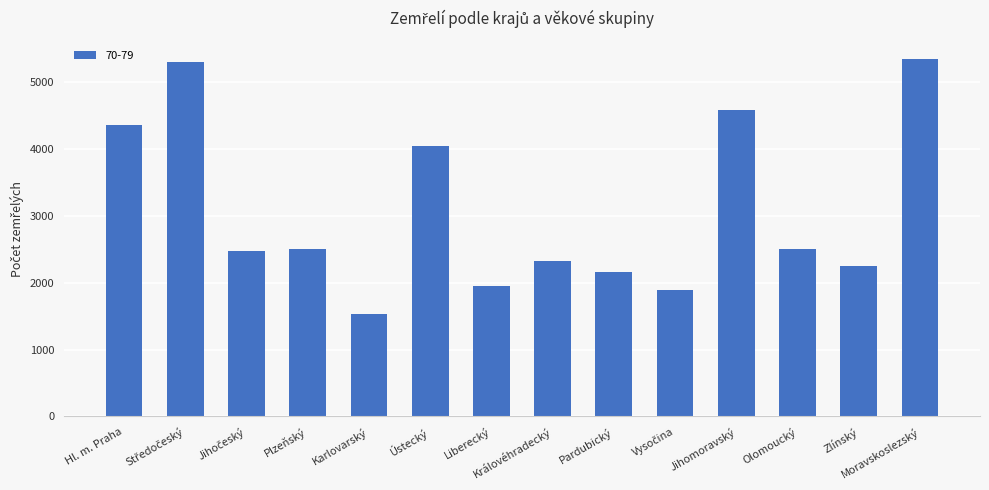

What is the greatest value displayed?

5352